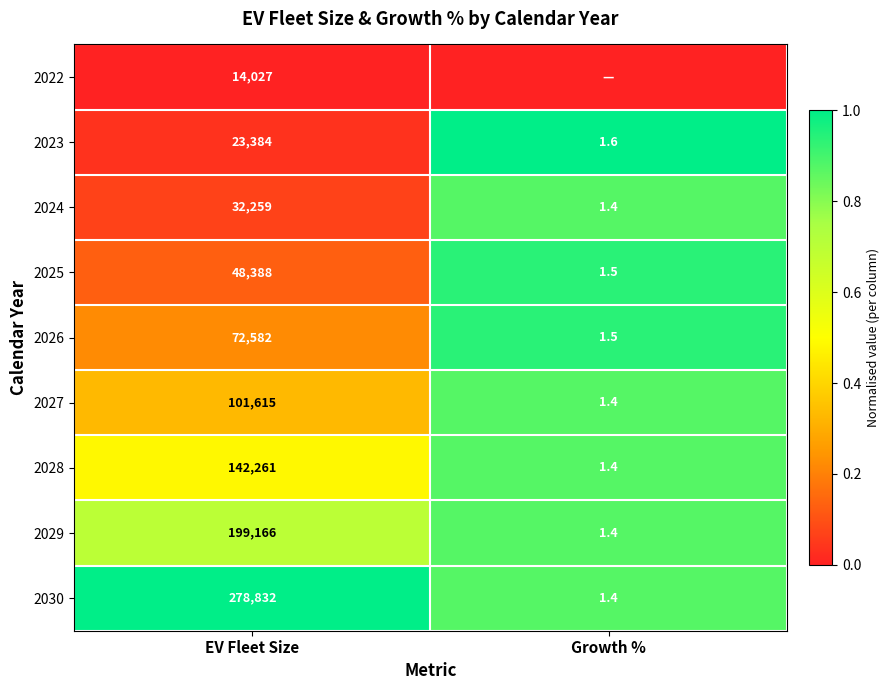

Rank the series at Growth % from lowest to highest value.

2022, 2024, 2027, 2028, 2029, 2030, 2025, 2026, 2023